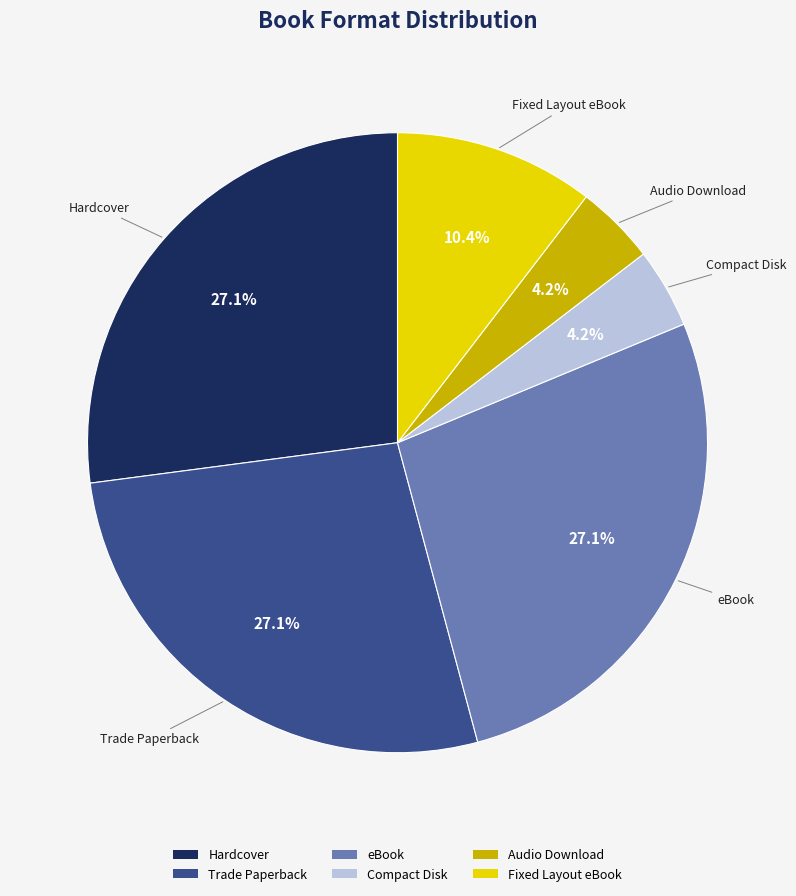

Count the number of slices in the pie.

6